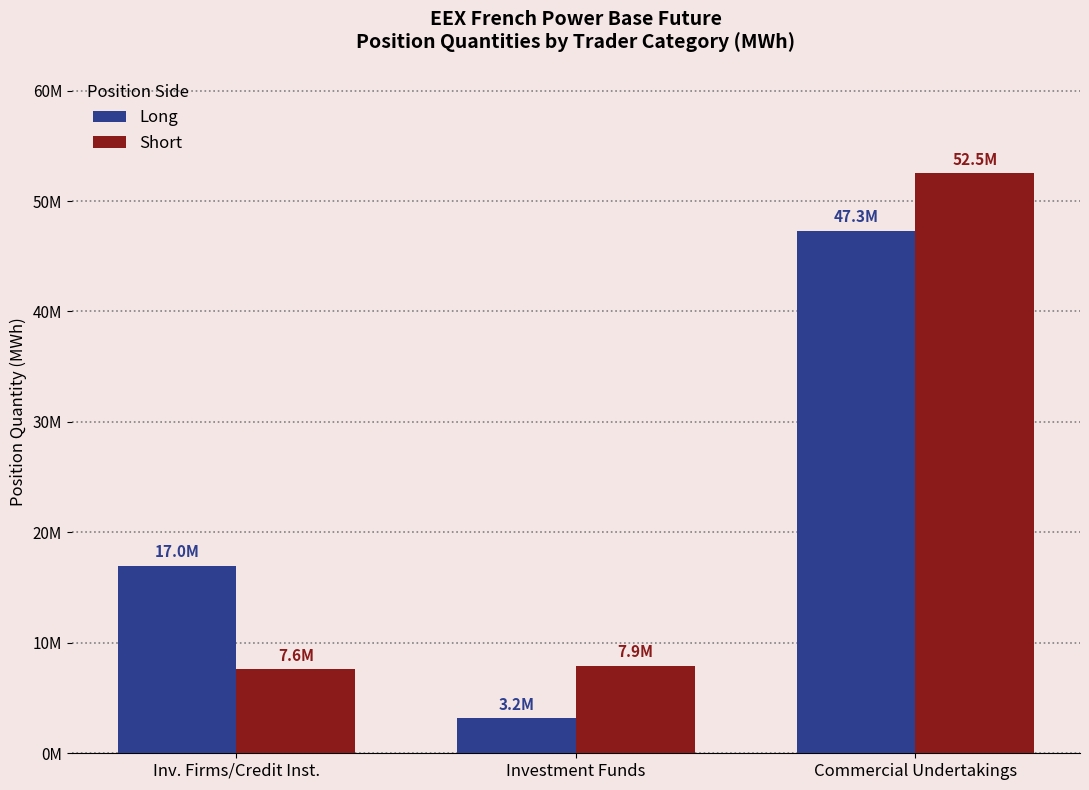

What position from the left is Commercial Undertakings?

3